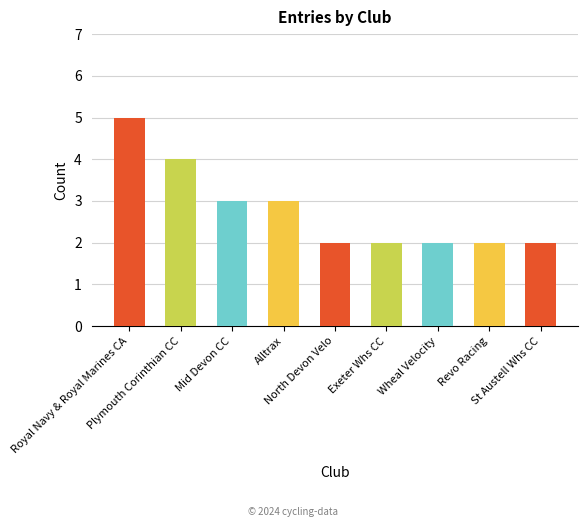

What is the sum of the values at North Devon Velo and Mid Devon CC?

5